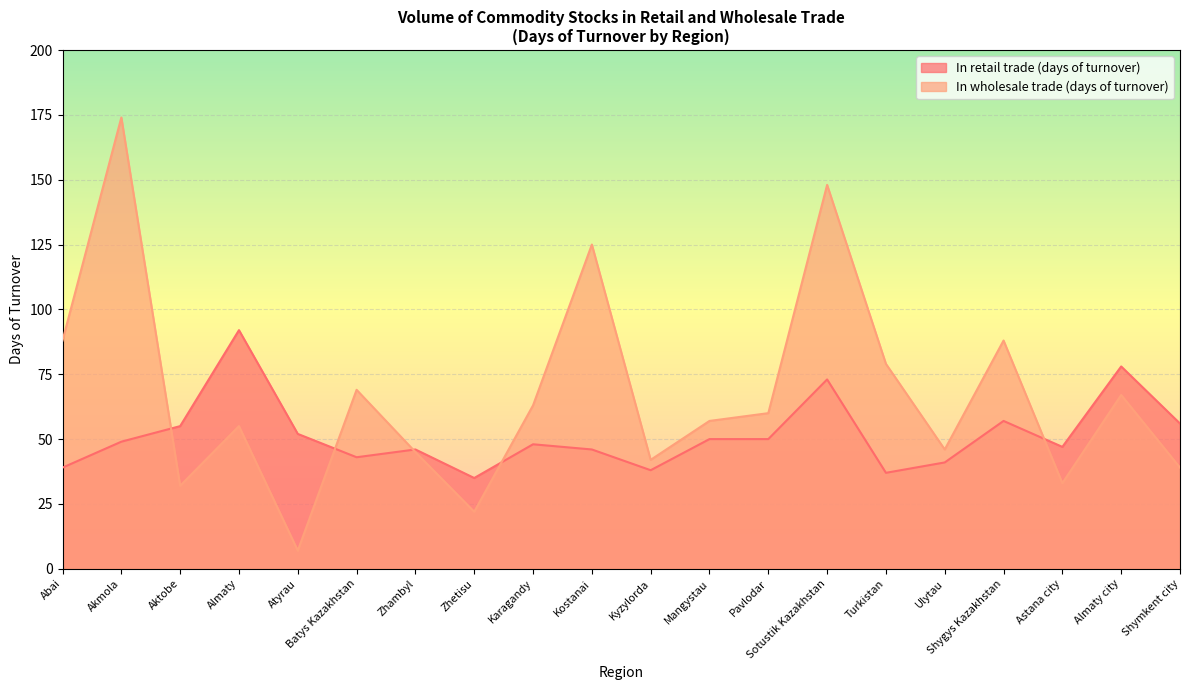

List the labels in order of In wholesale trade (days of turnover) value, smallest first.

Atyrau, Zhetisu, Aktobe, Astana city, Shymkent city, Kyzylorda, Zhambyl, Ulytau, Almaty, Mangystau, Pavlodar, Karagandy, Almaty city, Batys Kazakhstan, Turkistan, Abai, Shygys Kazakhstan, Kostanai, Sotustik Kazakhstan, Akmola